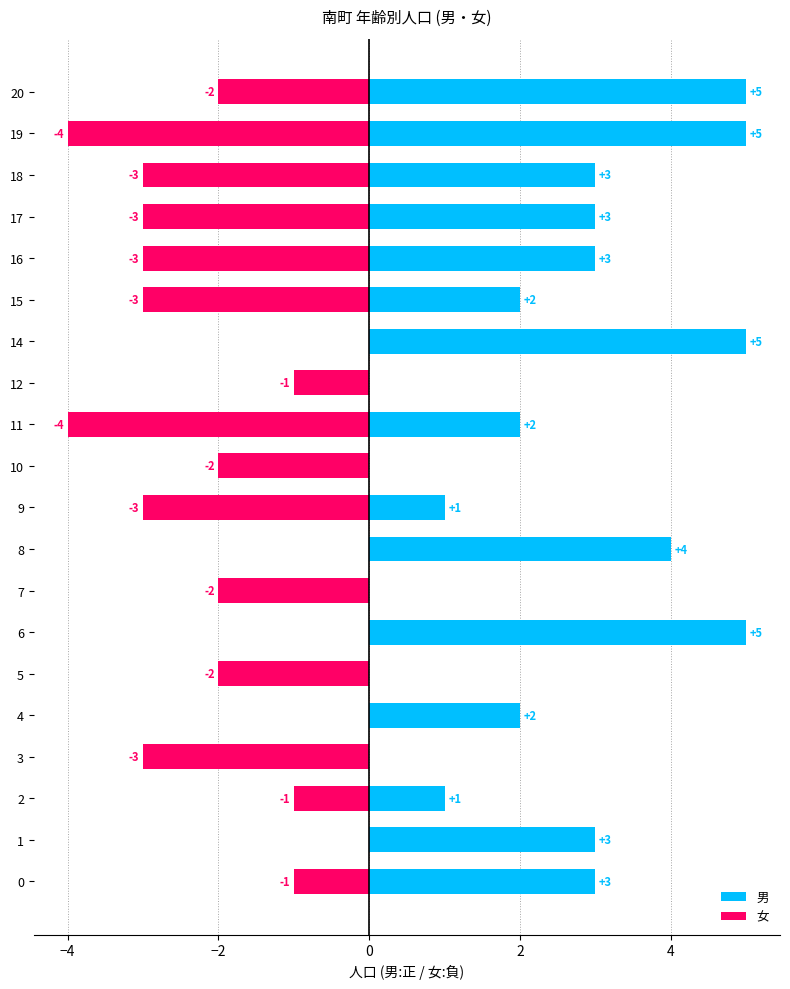

Reading left to right, transcribe all the data shown in this chart.

男: 3	3	1	0	2	0	5	0	4	1	0	2	0	5	2	3	3	3	5	5
女: -1	0	-1	-3	0	-2	0	-2	0	-3	-2	-4	-1	0	-3	-3	-3	-3	-4	-2